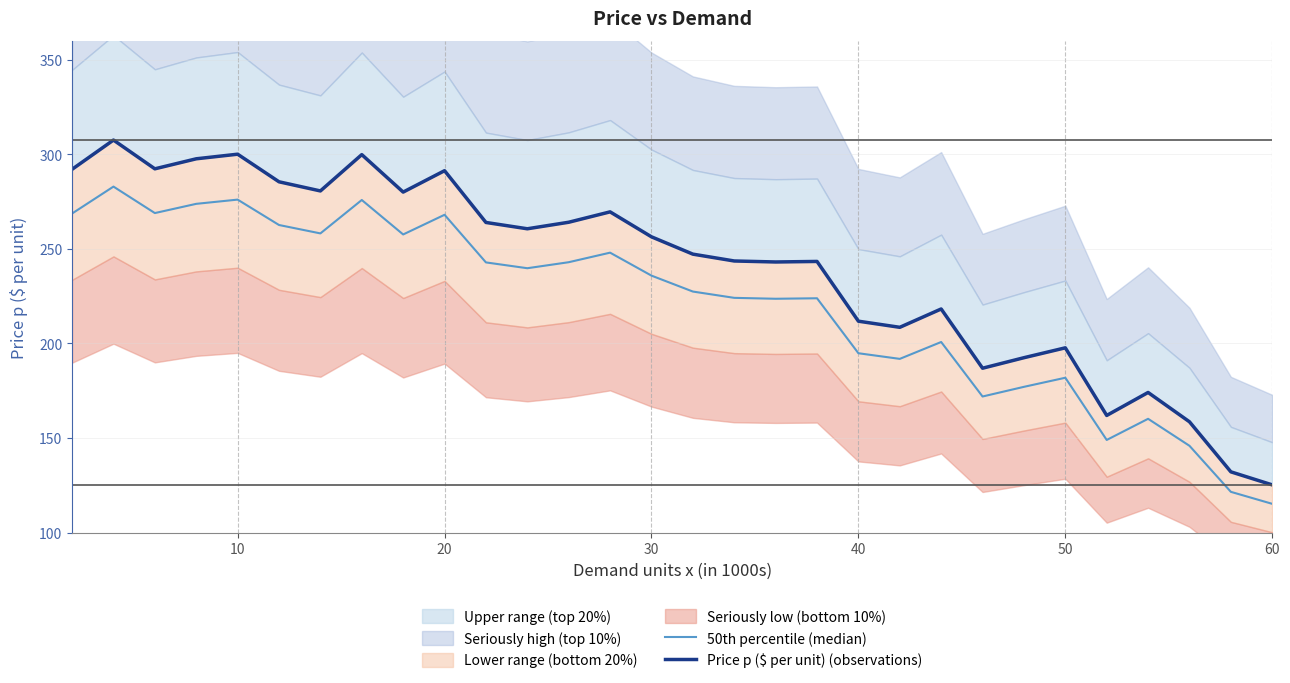

How many data points in Price p ($ per unit) (observations) are above 256?

15